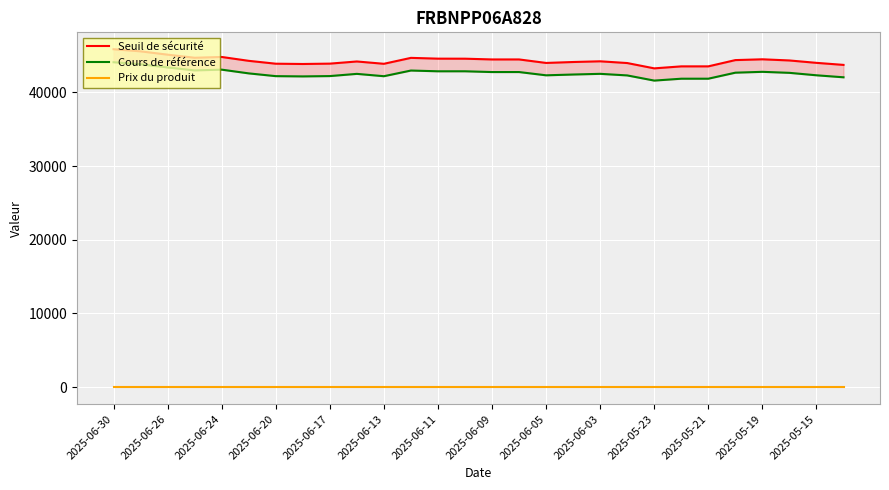

How many values in the Seuil de sécurité series are below 44285?

14